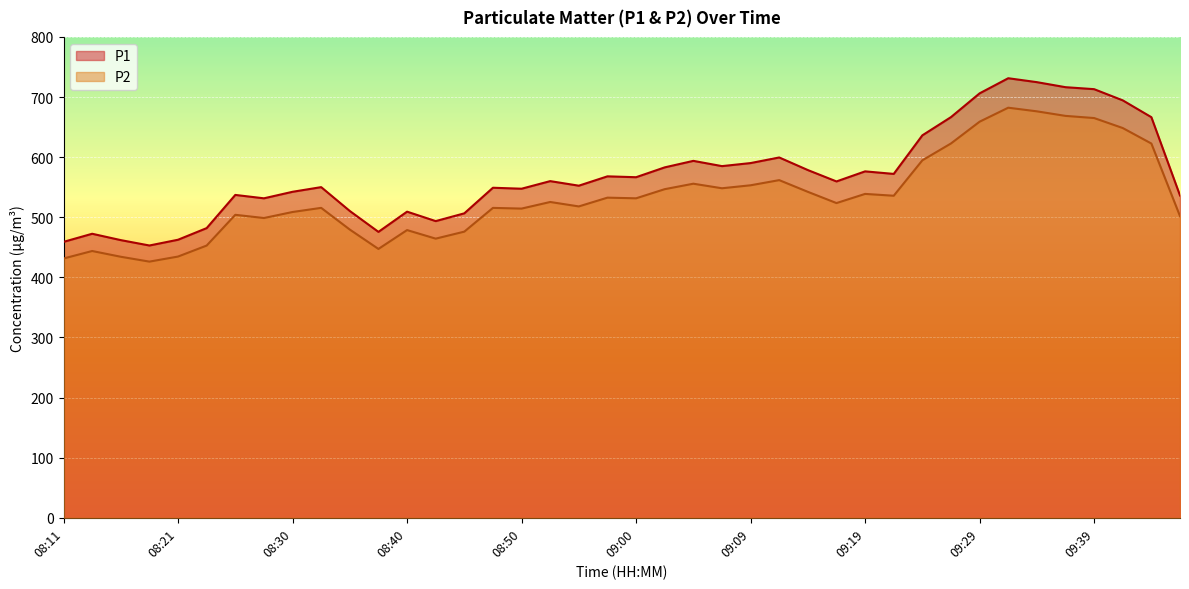

What is the difference between the maximum and second lowest values in the P1 series?

272.2